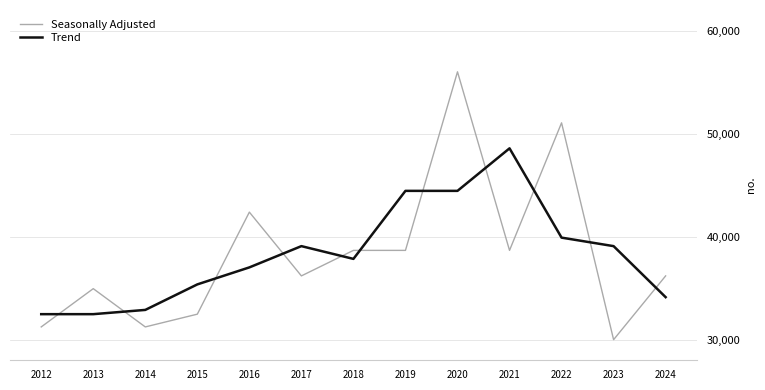

At which category is the sum across all series the highest?

2020